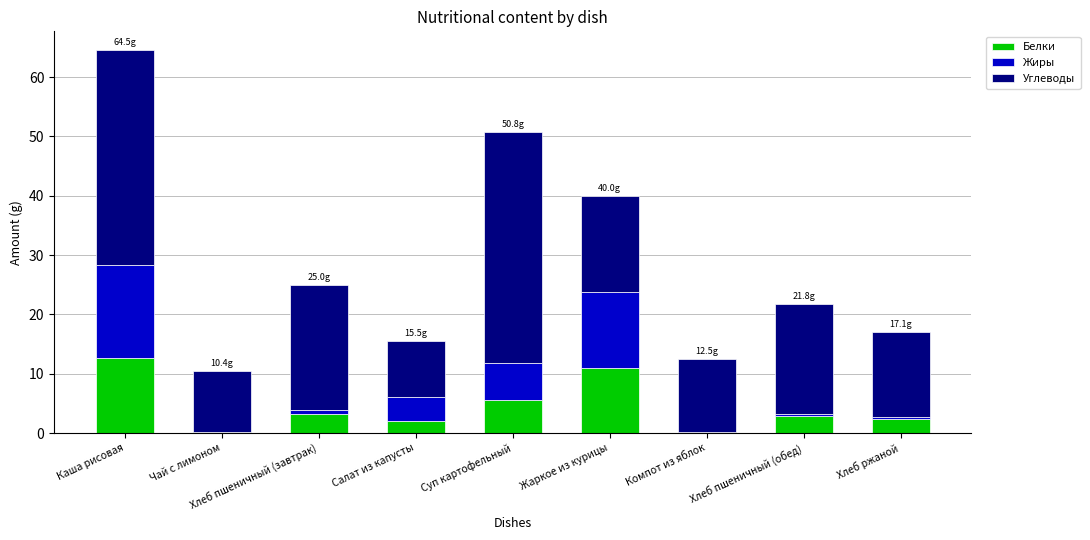

How many data points does each series have?

9